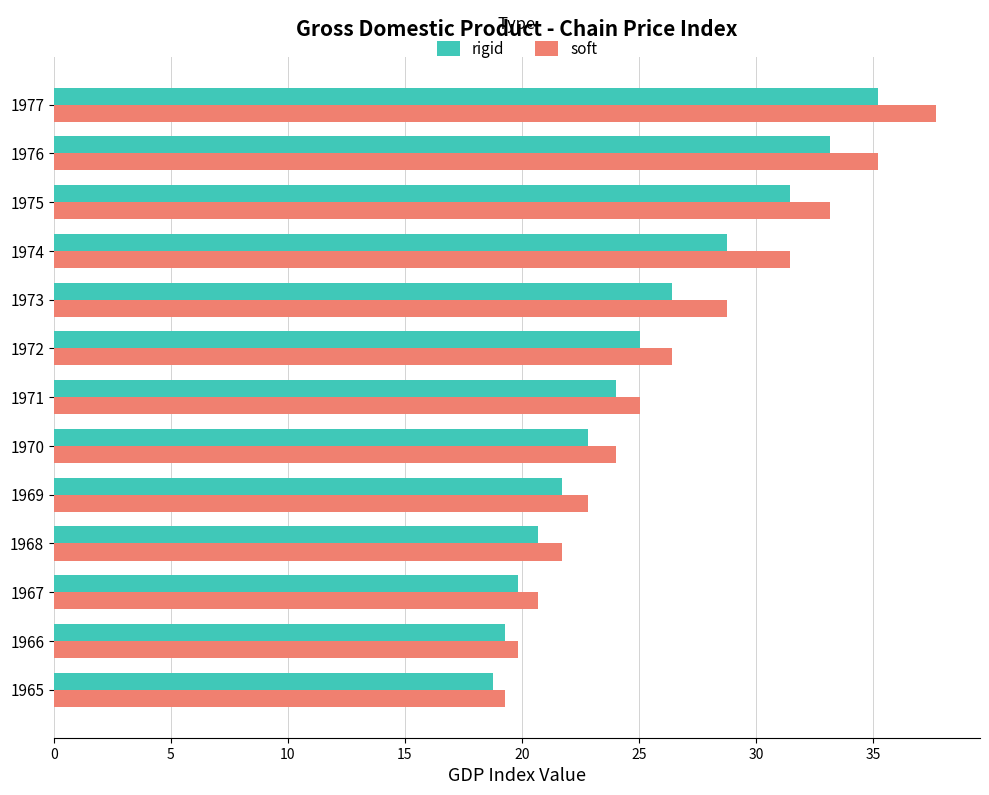

Which series has the widest spread of values?

soft